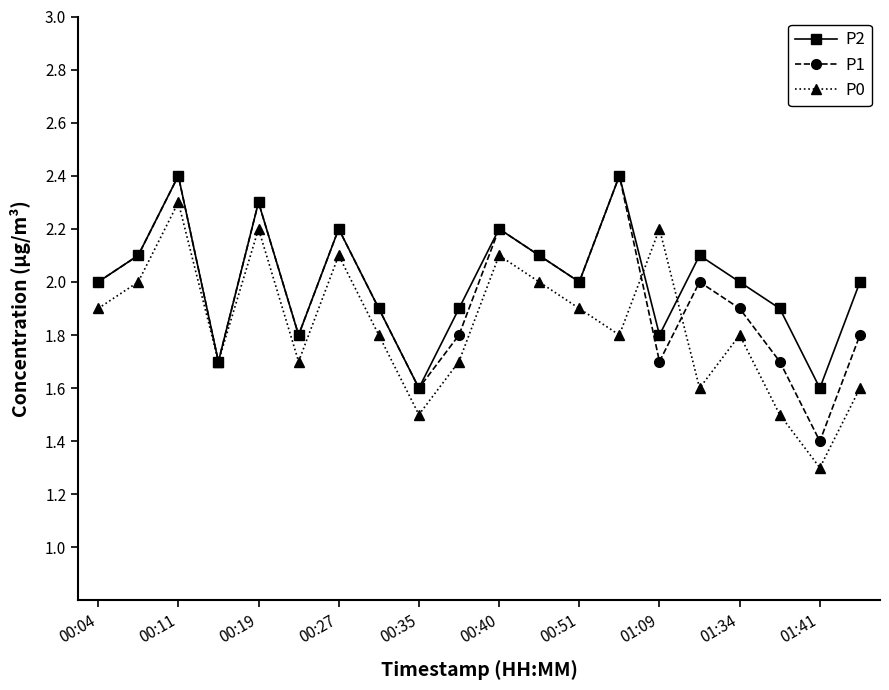

What is the smallest value displayed?

1.3